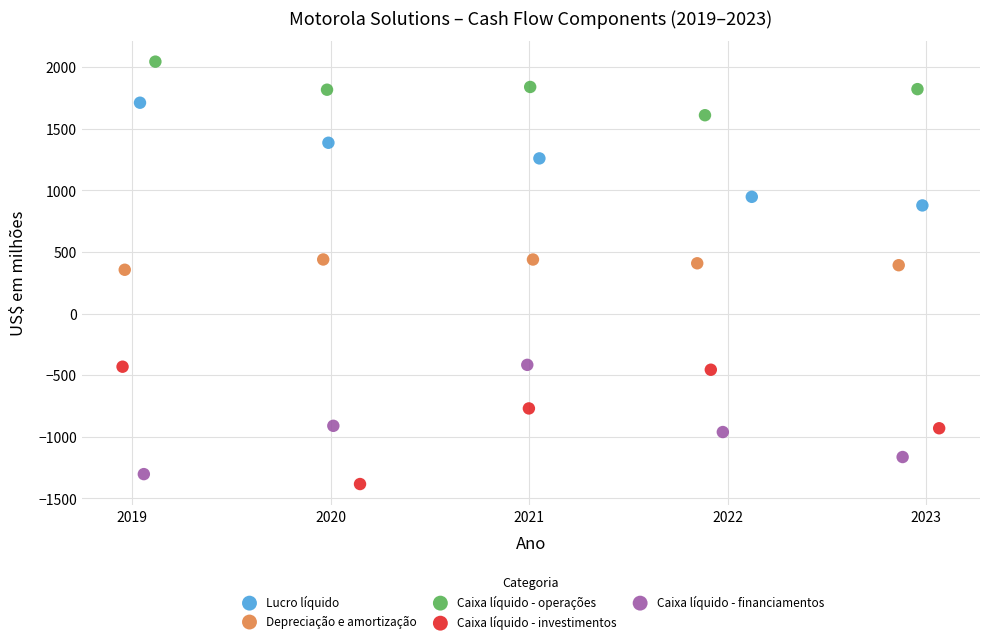

Which series contains the highest Y value?

Caixa líquido - operações